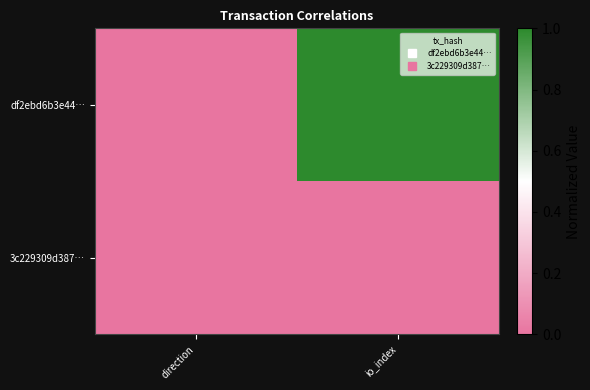

At which category is the sum across all series the highest?

io_index